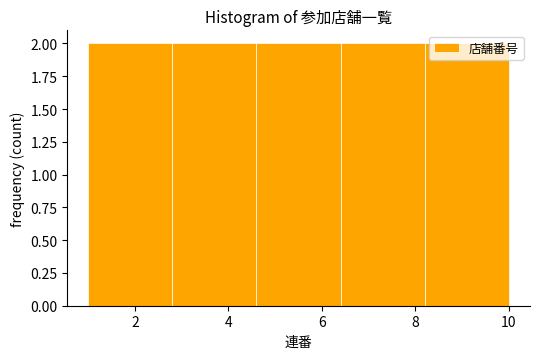

Reading left to right, list every bar in this chart as the range it spans on the x-axis followed by its height. The values are not printed on the chart, so give them approximately, as read against the axis.

1.0 to 2.8: 2
2.8 to 4.6: 2
4.6 to 6.4: 2
6.4 to 8.2: 2
8.2 to 10.0: 2